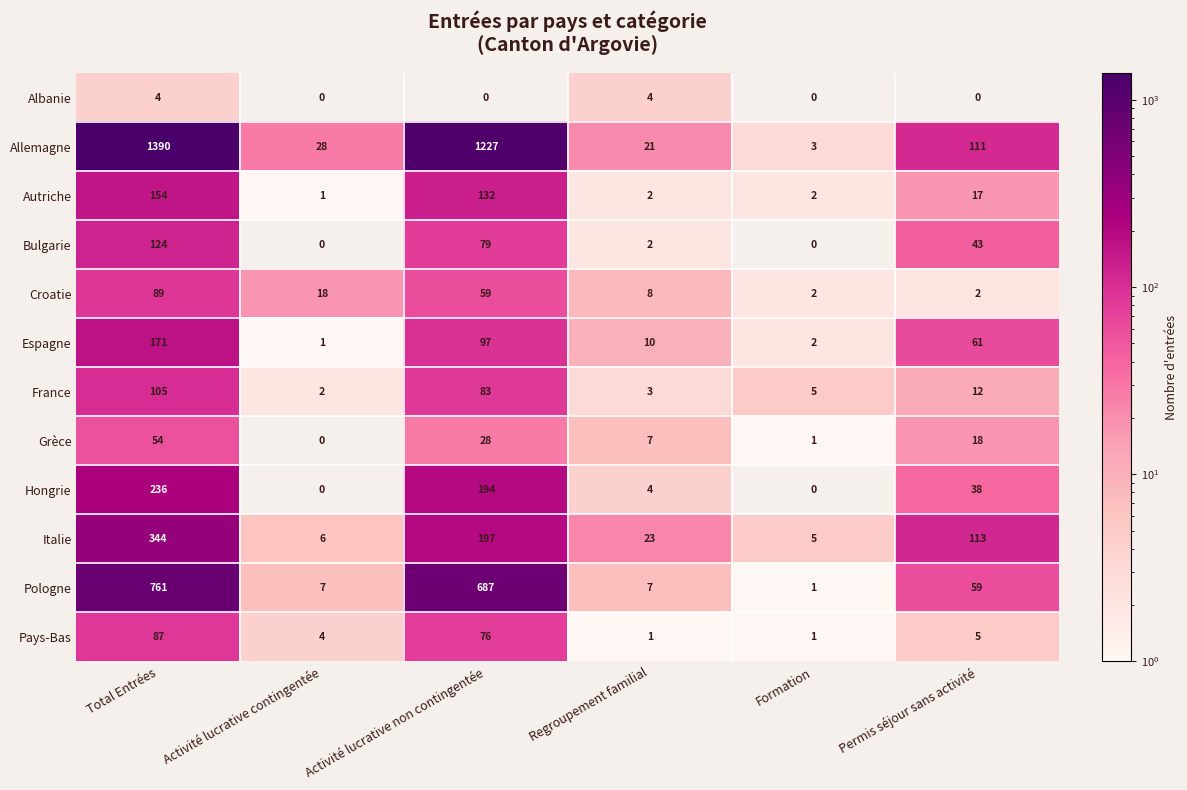

What is the greatest value displayed?

1390